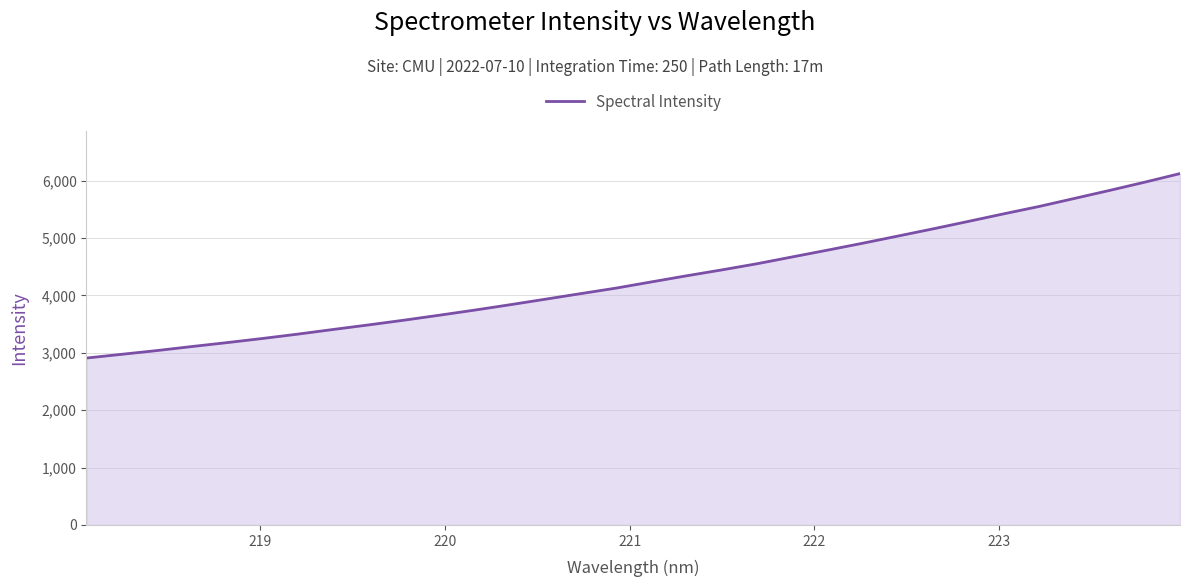

What is the smallest value displayed?

2907.8